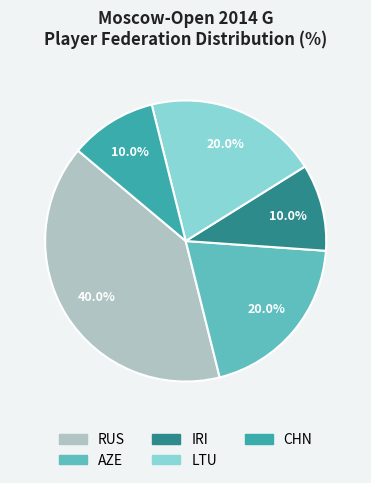

Is there any slice that represents more than half of the pie?

No